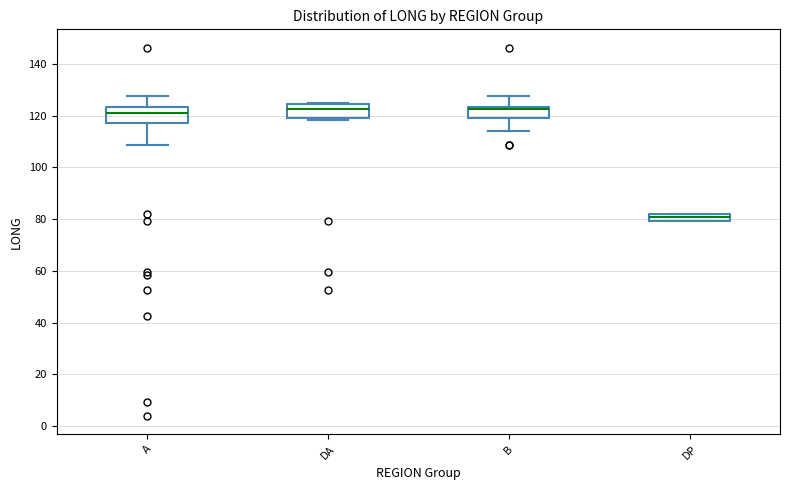

Which box's median line is the lowest?

DP